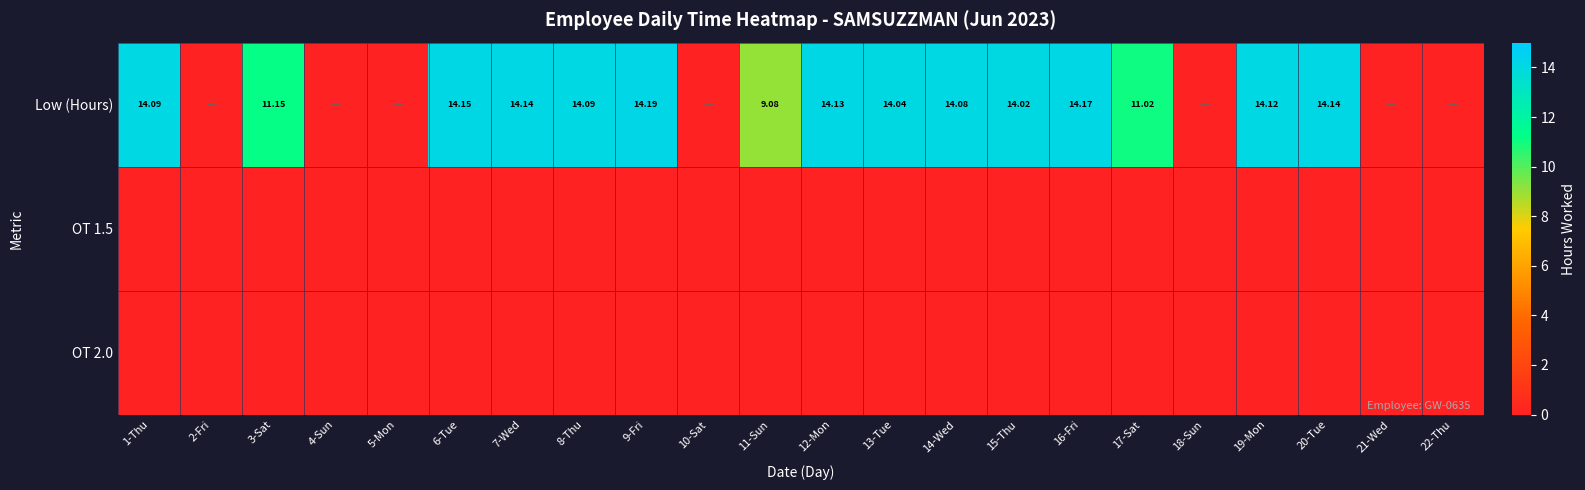

Count the number of categories in the chart.

22